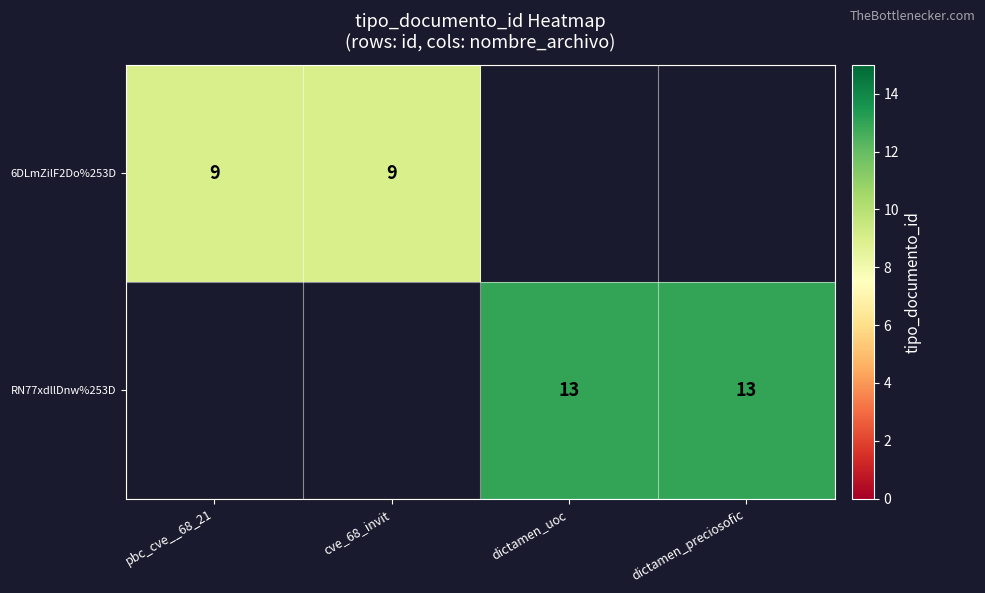

Is it true that RN77xdllDnw%253D equals 7 at dictamen_uoc?

False